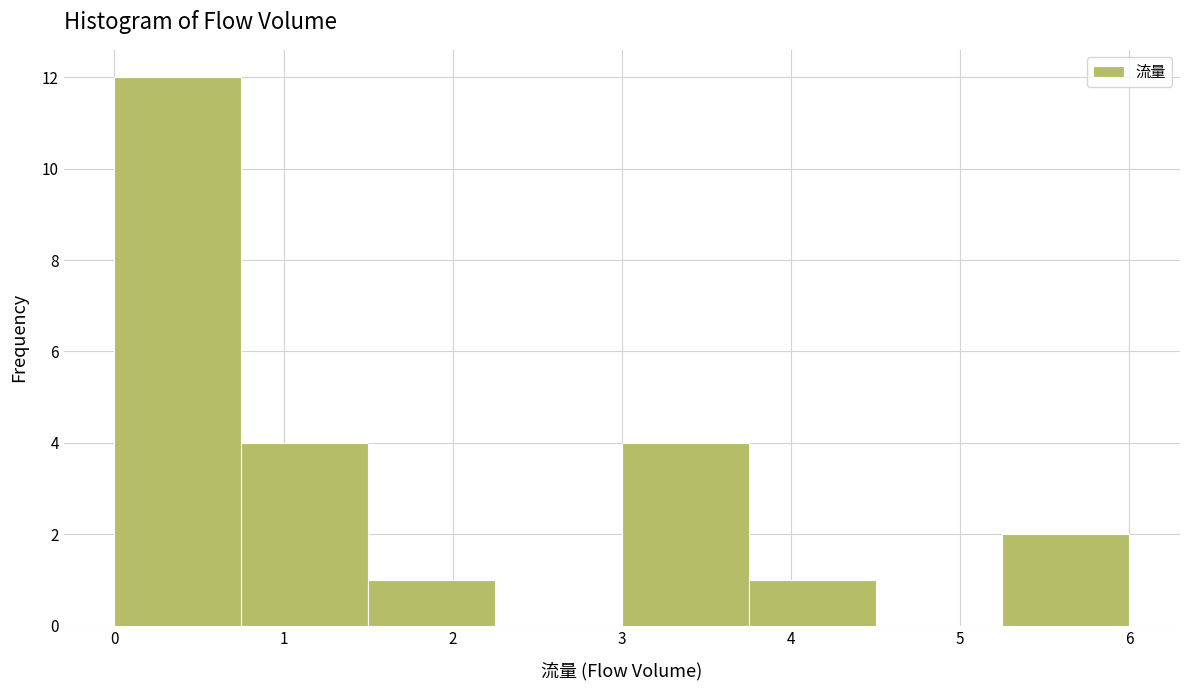

Reading left to right, list every bar in this chart as the range it spans on the x-axis followed by its height. Neither the bar edges nor the heights are printed on the chart, so give them approximately, as read against the axes.

0.00 to 0.75: 12
0.75 to 1.50: 4
1.50 to 2.25: 1
2.25 to 3.00: 0
3.00 to 3.75: 4
3.75 to 4.50: 1
4.50 to 5.25: 0
5.25 to 6.00: 2